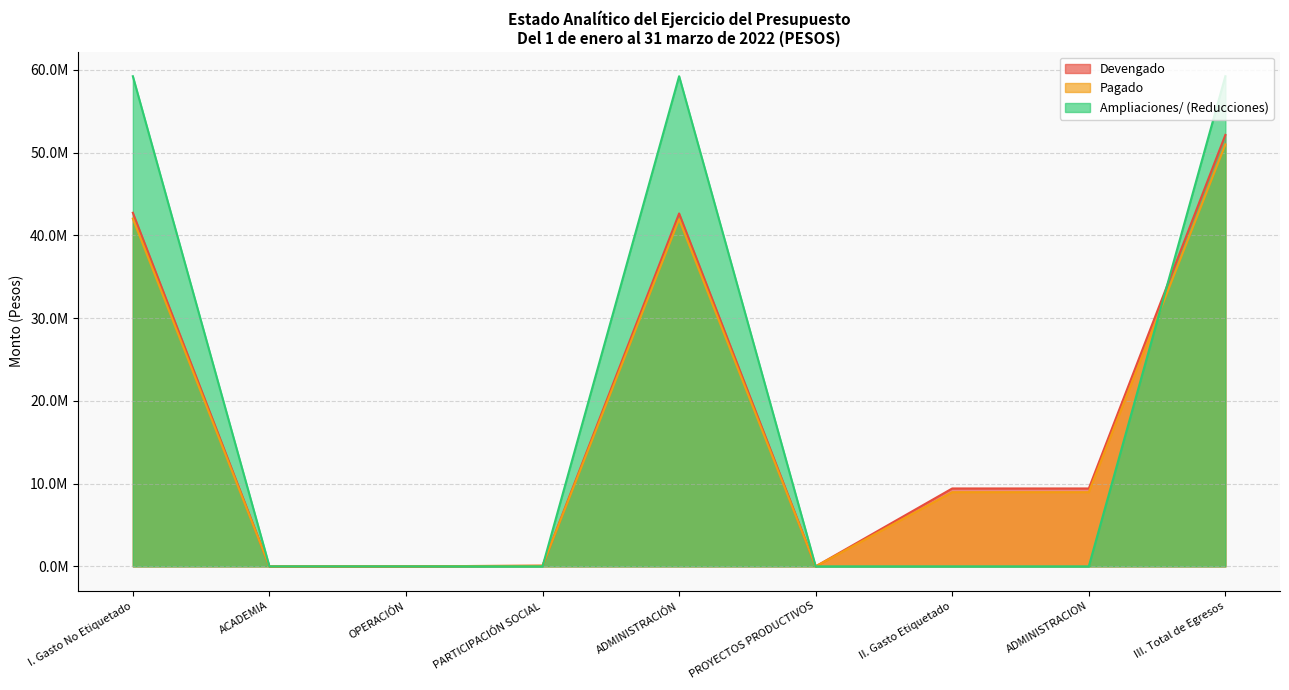

The value of Pagado at II. Gasto Etiquetado is 12943393.6. True or false?

False